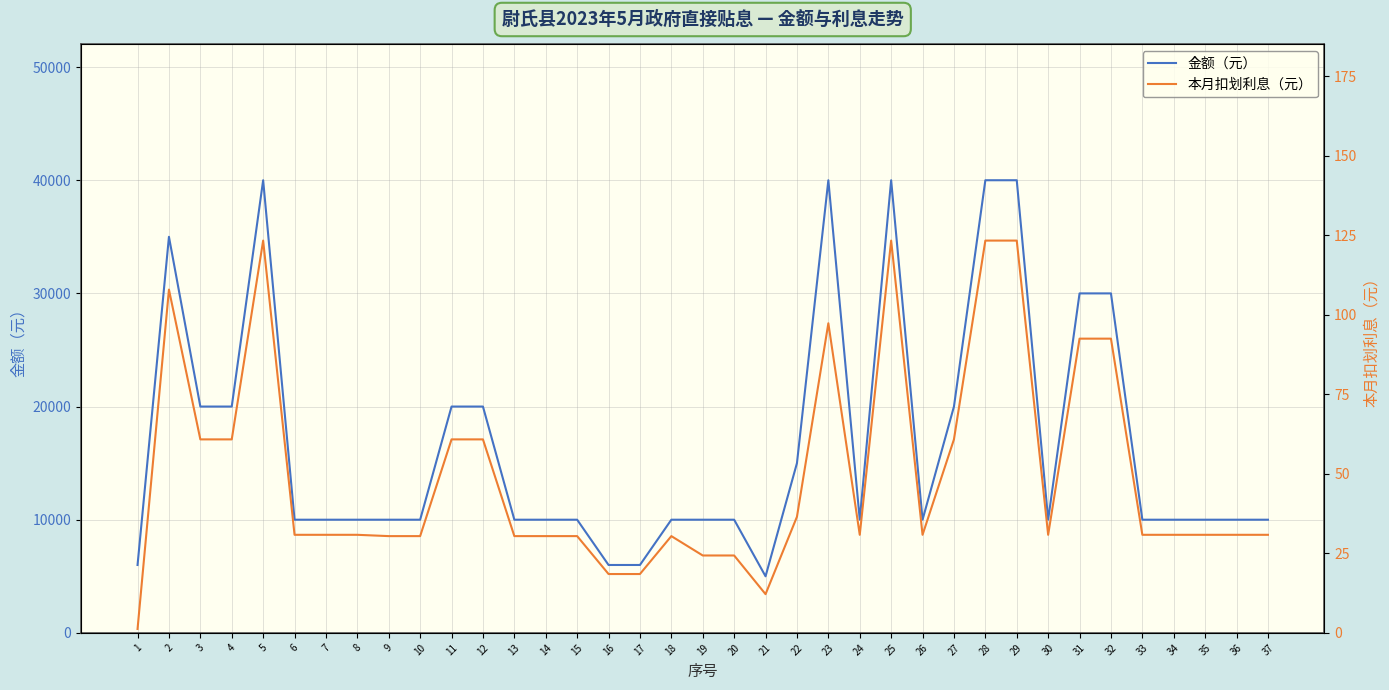

List the series in order of their peak value, lowest first.

本月扣划利息（元）, 金额（元）